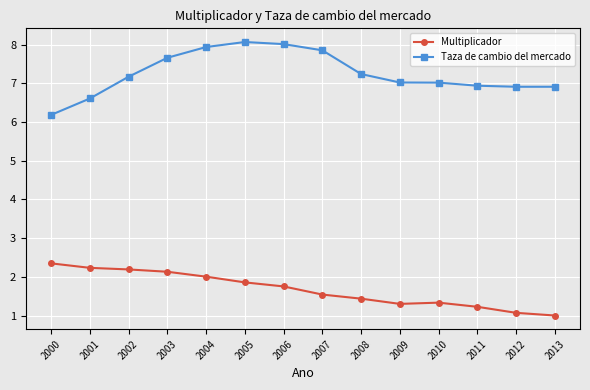

What is the lowest value of the Multiplicador series?

1.0